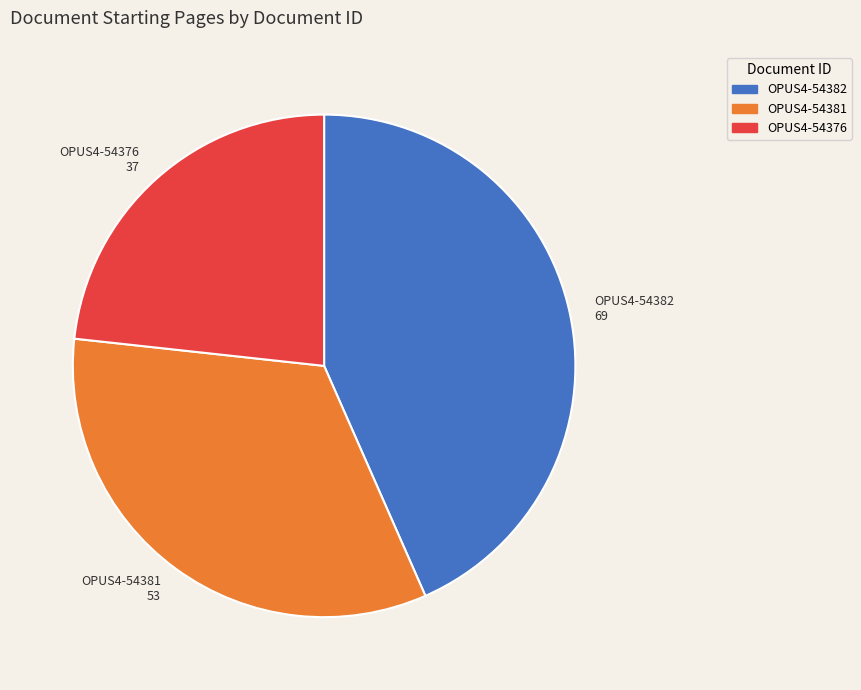

Is it true that OPUS4-54382 69 is 43% of the pie?

True